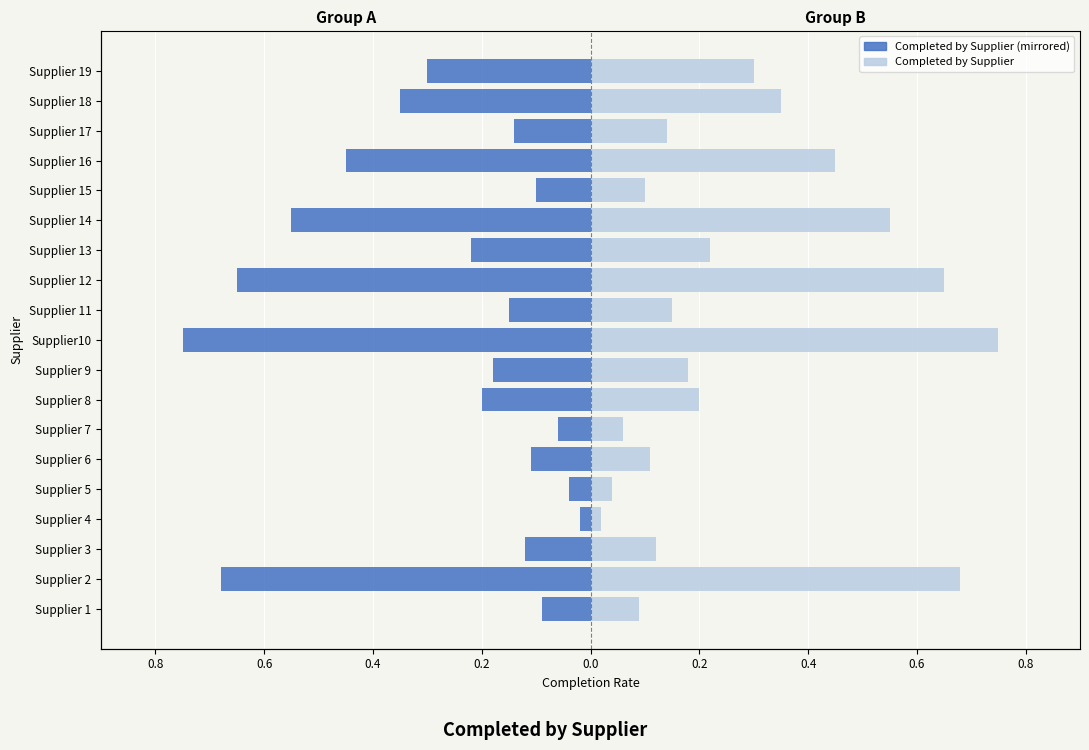

How many series are shown in this chart?

2